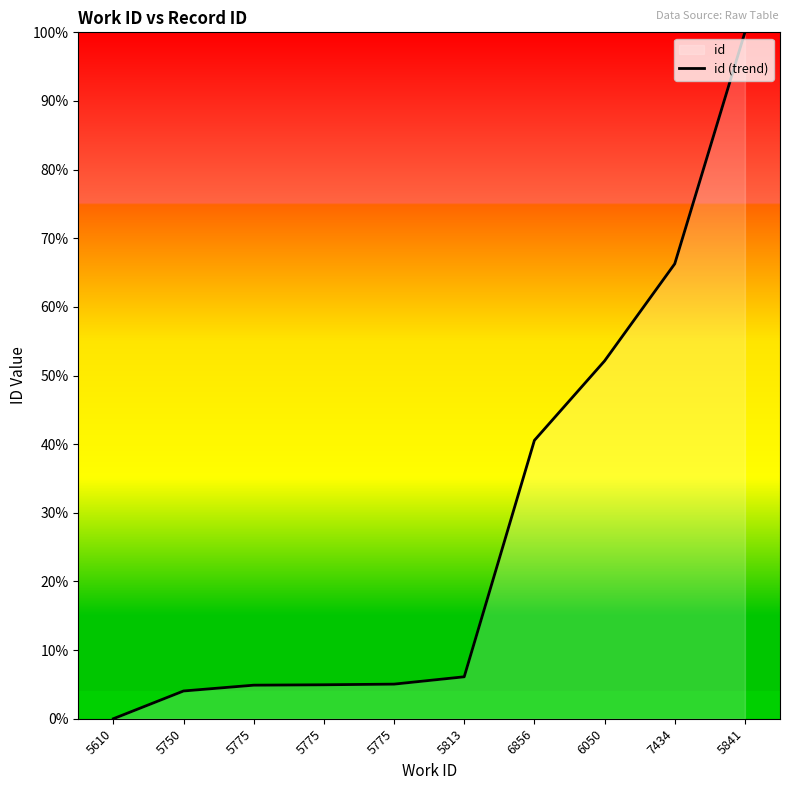

Which label corresponds to the smallest value in the chart?

5610